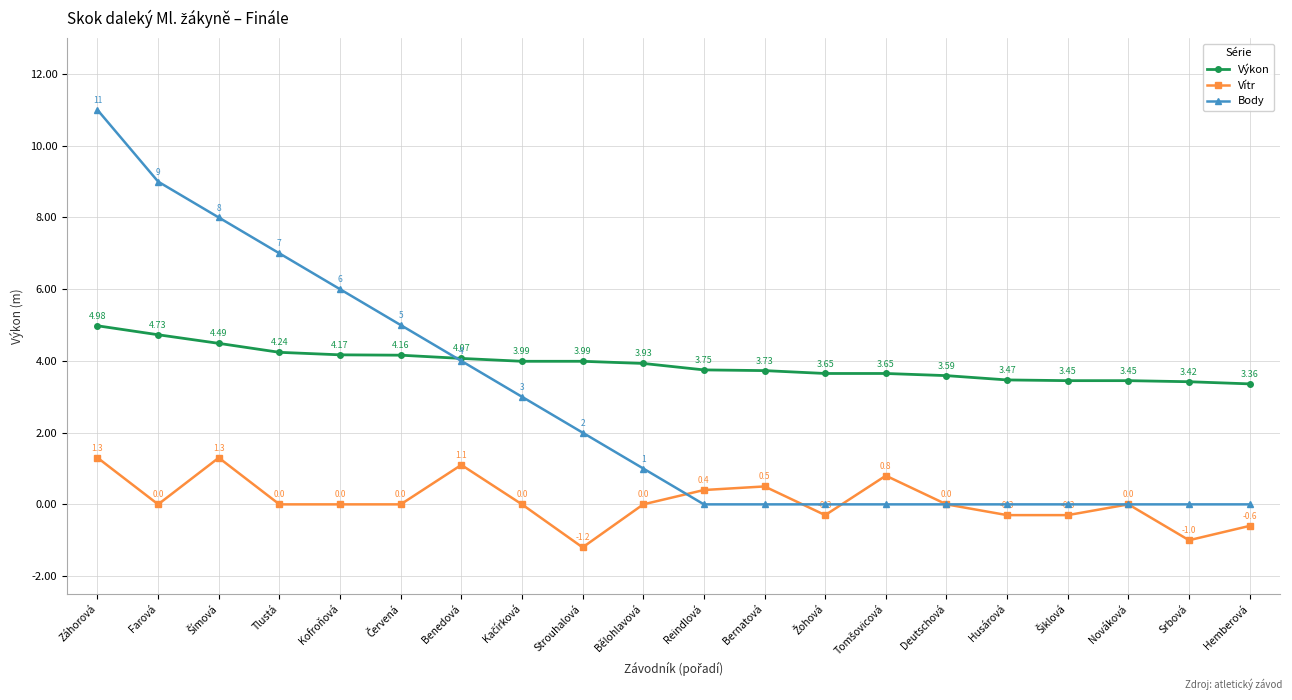

Rank the series by their maximum value, from highest to lowest.

Body, Výkon, Vítr